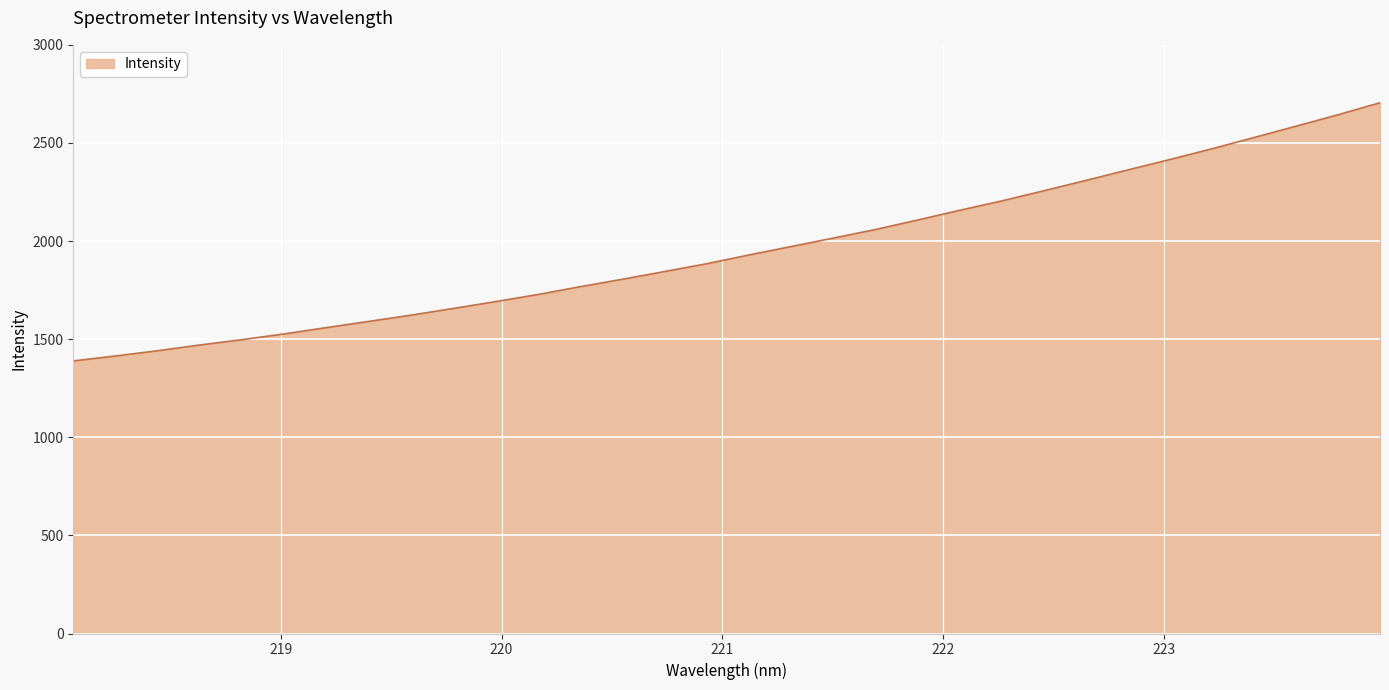

What is the smallest value displayed?

1389.1